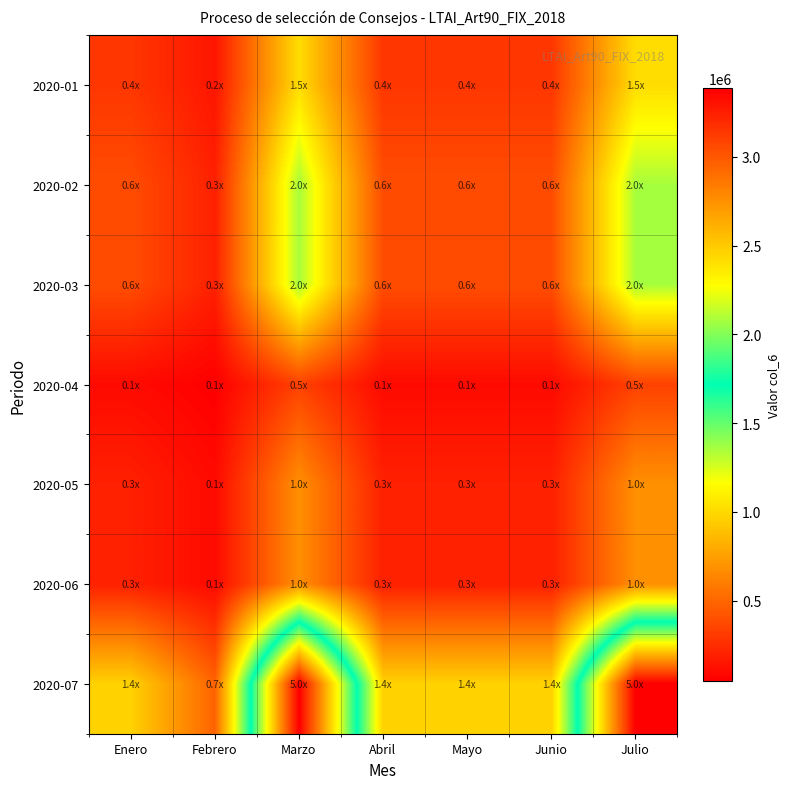

List the series in order of their peak value, lowest first.

2020-04, 2020-05, 2020-06, 2020-01, 2020-02, 2020-03, 2020-07